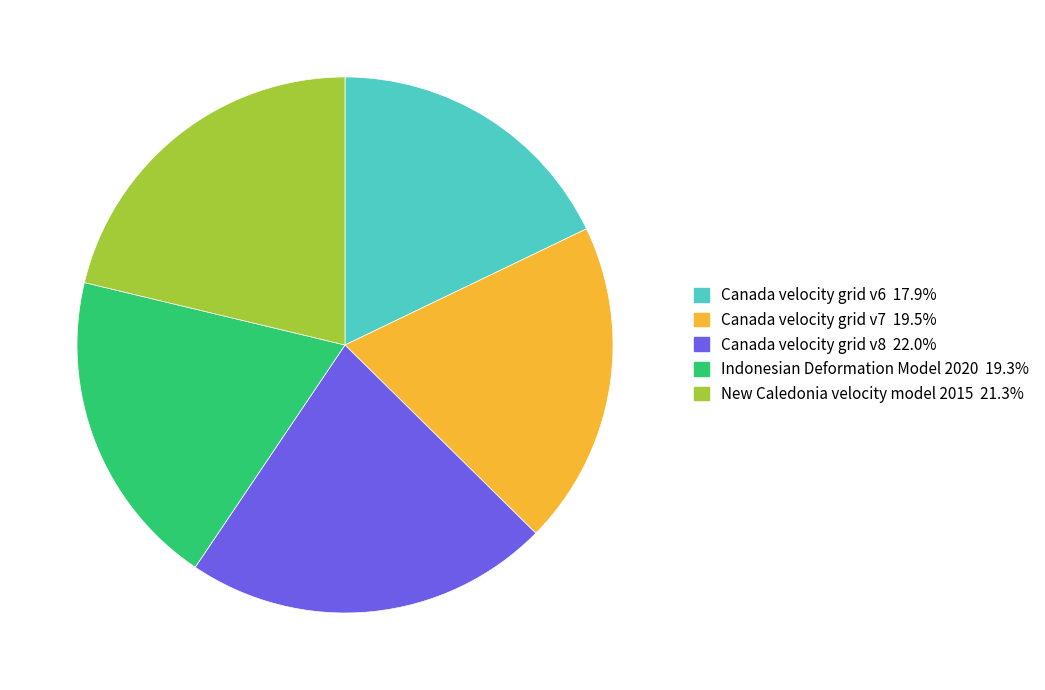

What is the ratio of the value at New Caledonia velocity model 2015 to the value at Indonesian Deformation Model 2020?

1.1